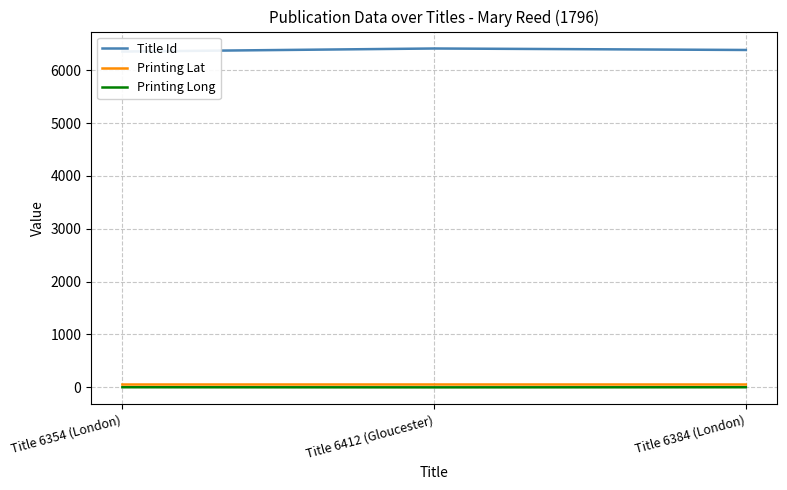

True or false: Printing Lat has a value of 51.5 at Title 6384 (London).

True